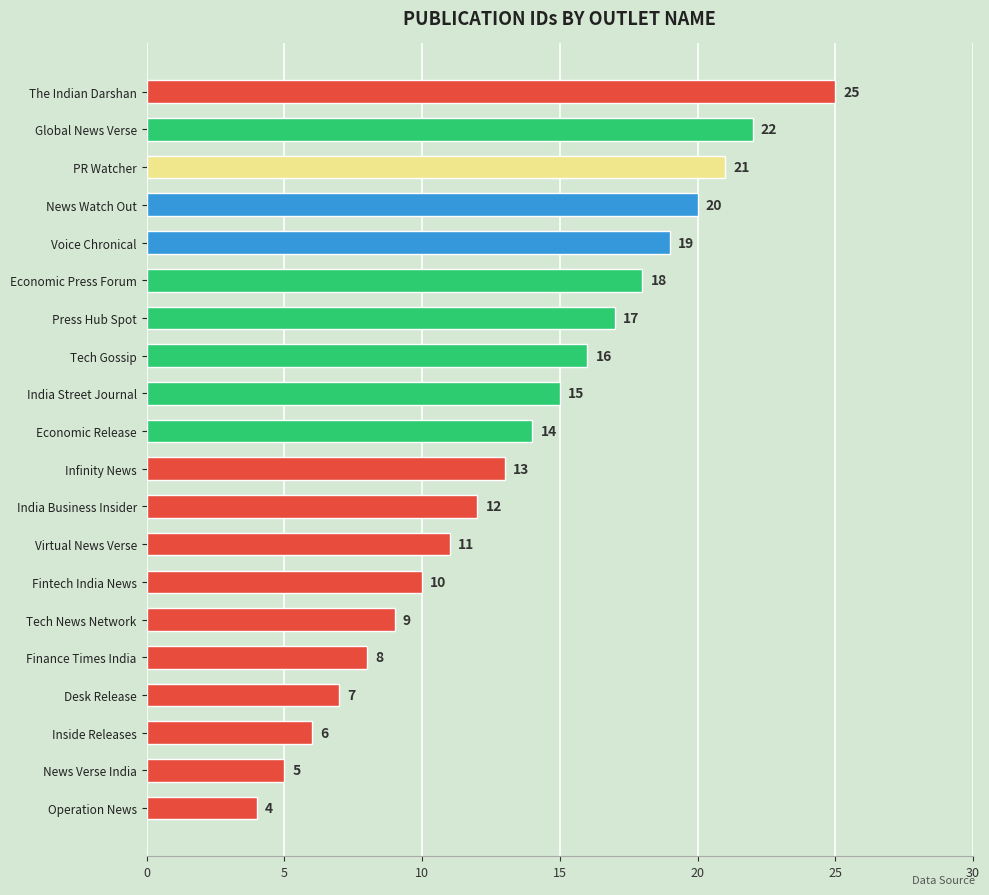

What is the sum of all values?

272